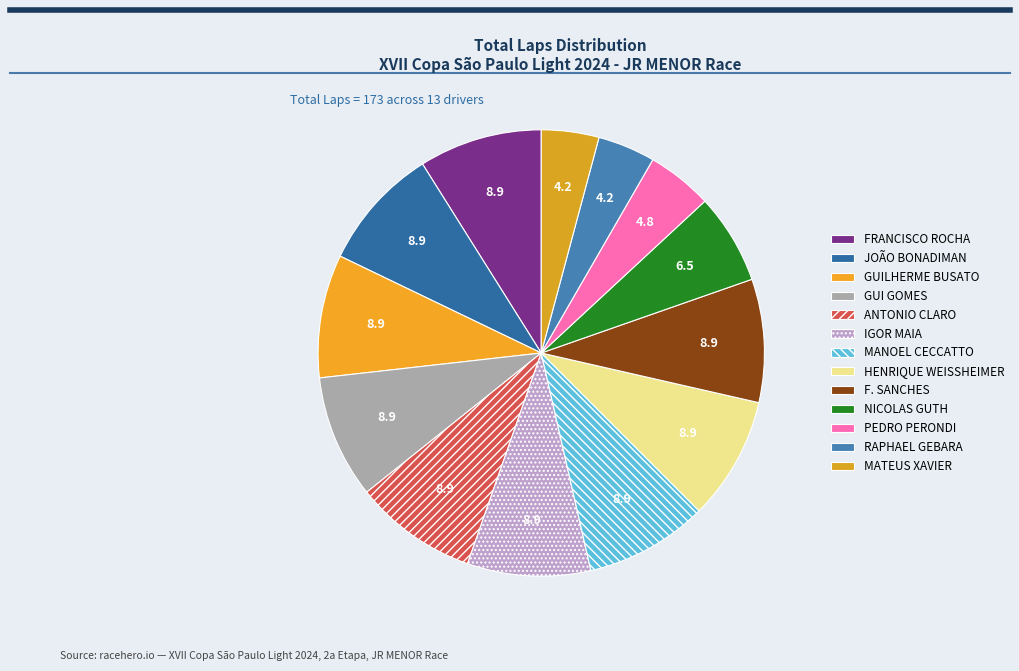

How many slices are in this pie chart?

13